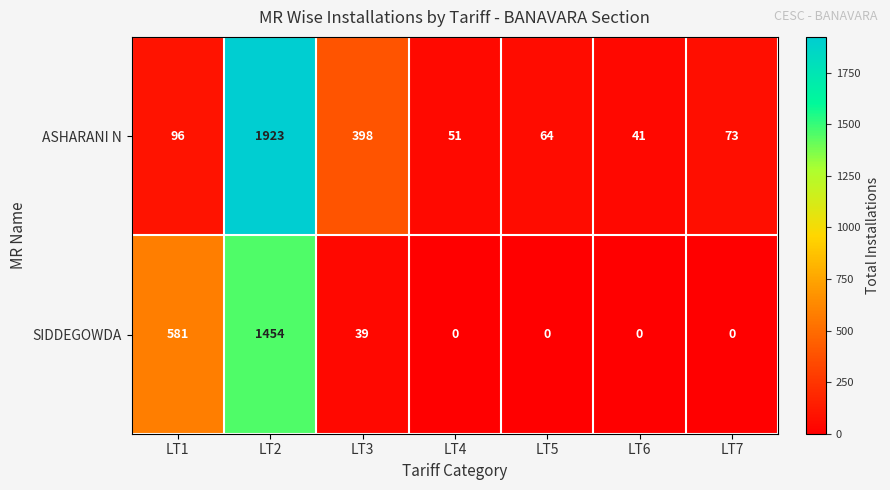

At which category does the chart reach its peak across all series?

LT2